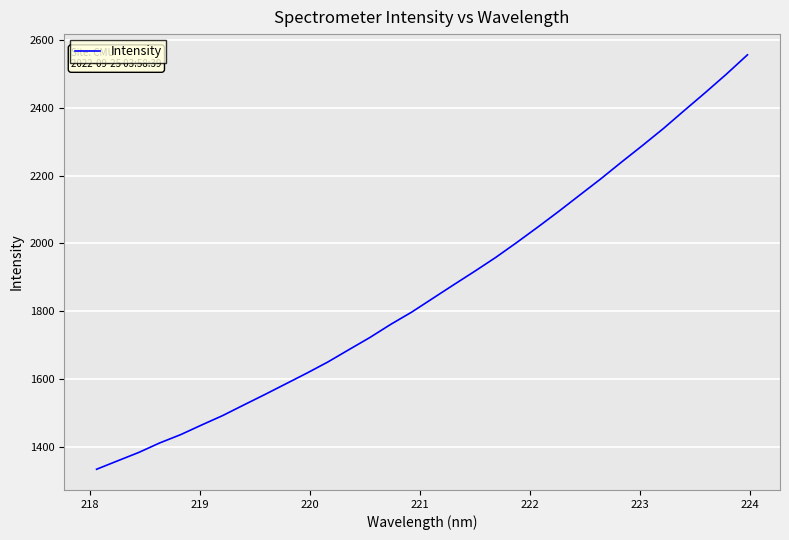

Is this an area chart (filled region under the line)?

No